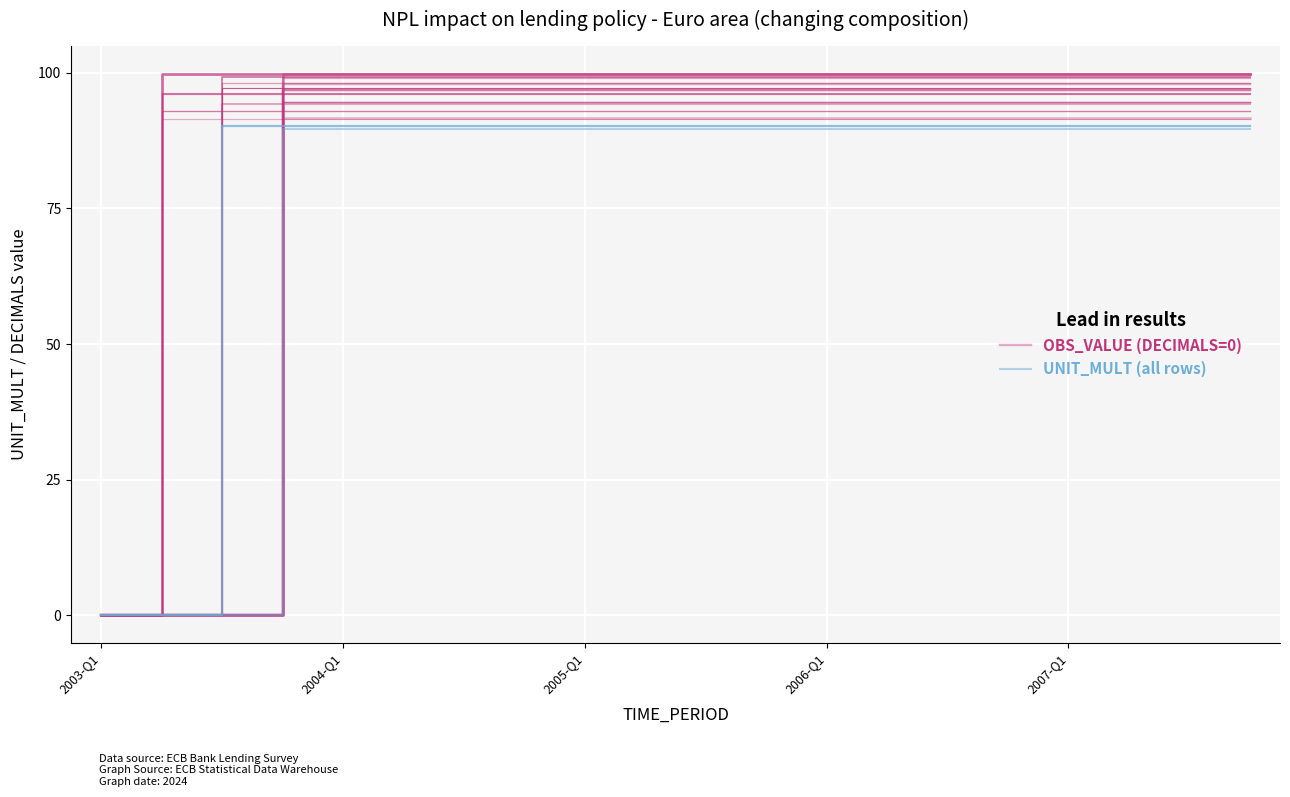

How many data points in OBS_VALUE (DECIMALS=0) are above 97?

17